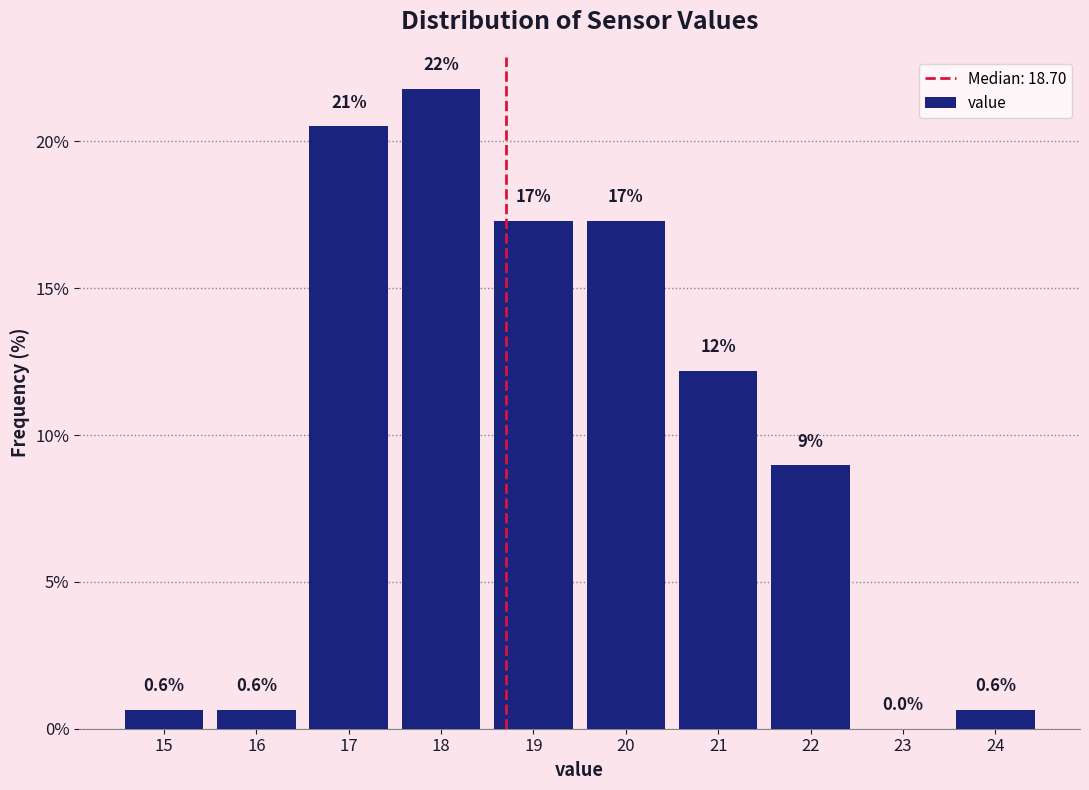

Which range on the x-axis has the tallest bar?

17.5 to 18.5